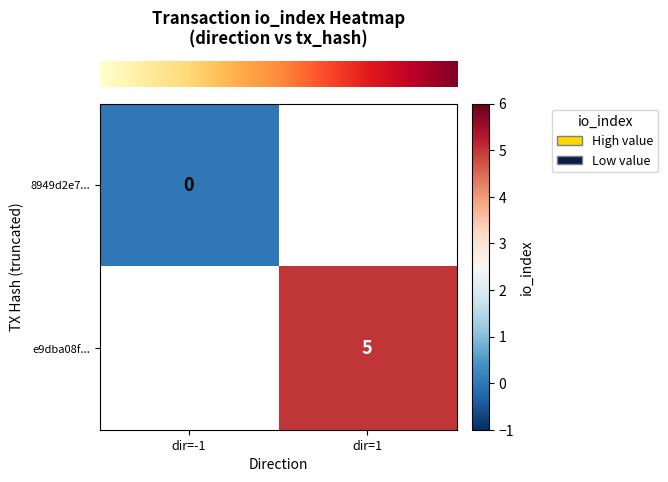

Which category has the highest value across all series?

dir=1